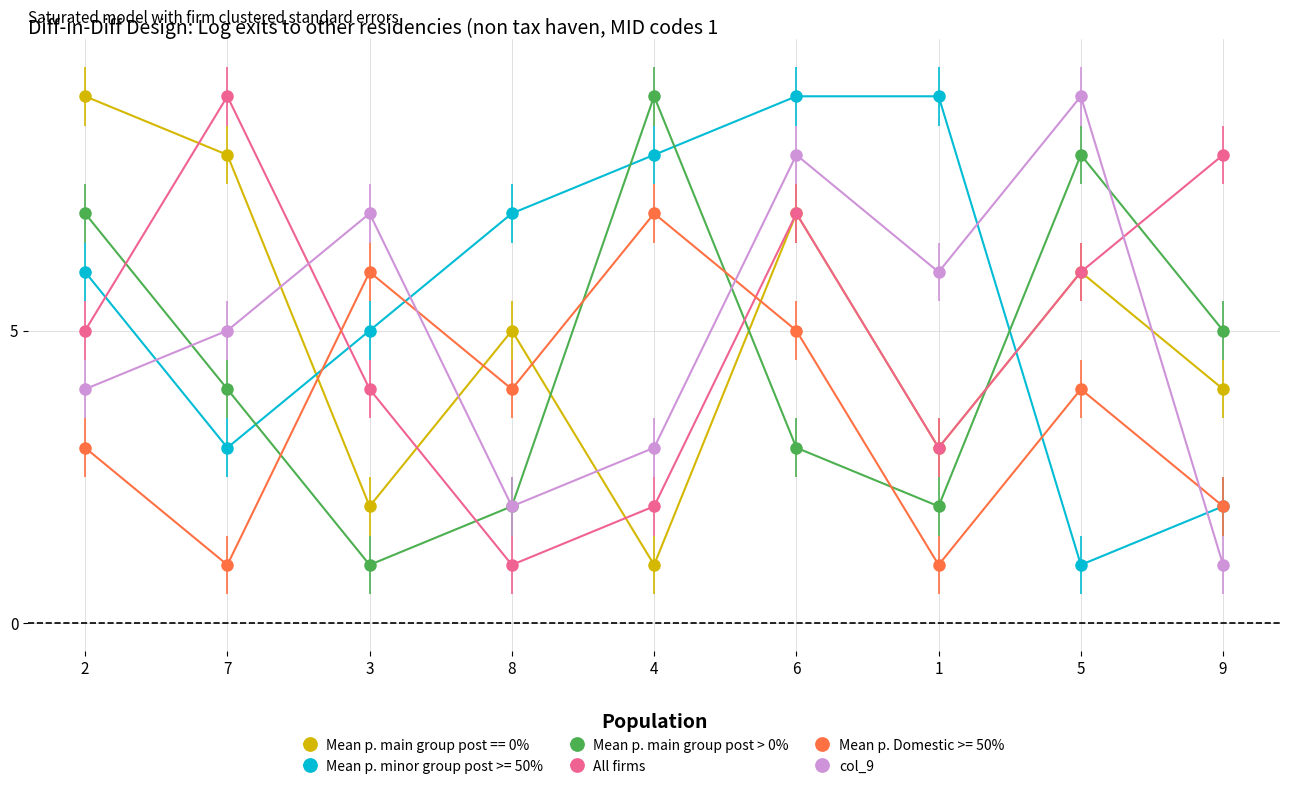

What is the difference between the second highest and second lowest values in the All firms series?

6